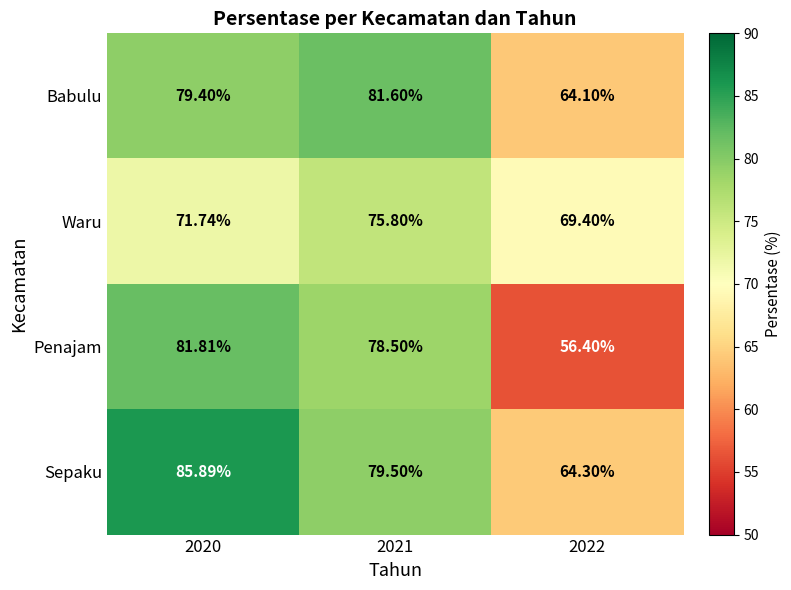

Is the value of Sepaku at 2021 greater than the value of Waru at 2021?

Yes